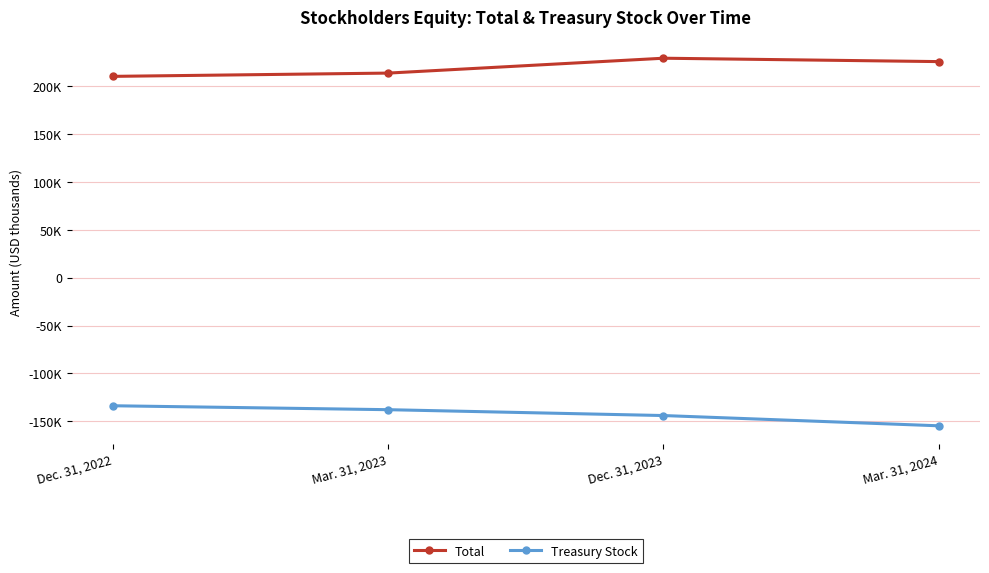

Does the chart have visible grid lines?

Yes